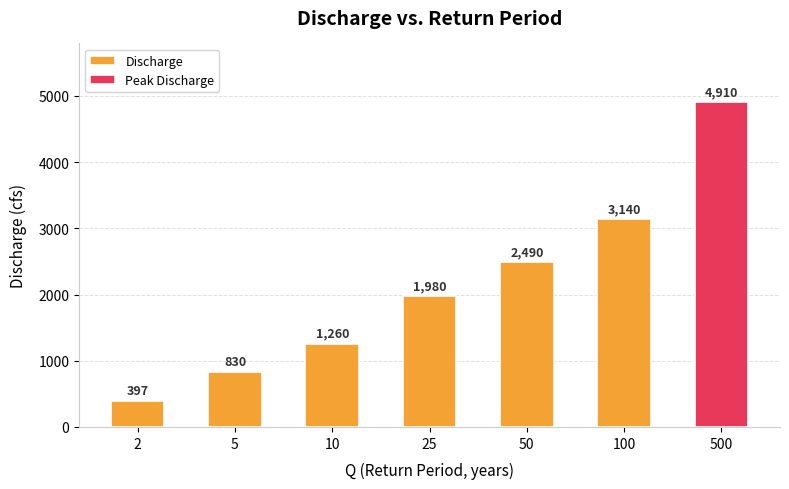

List the labels in order of value, largest first.

500, 100, 50, 25, 10, 5, 2